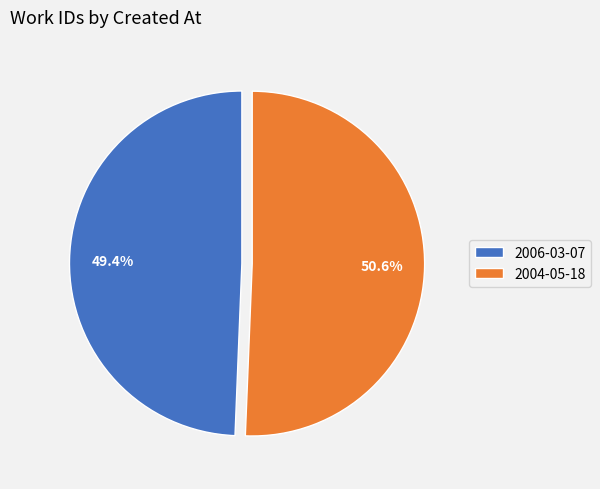

What is the majority slice?

2004-05-18